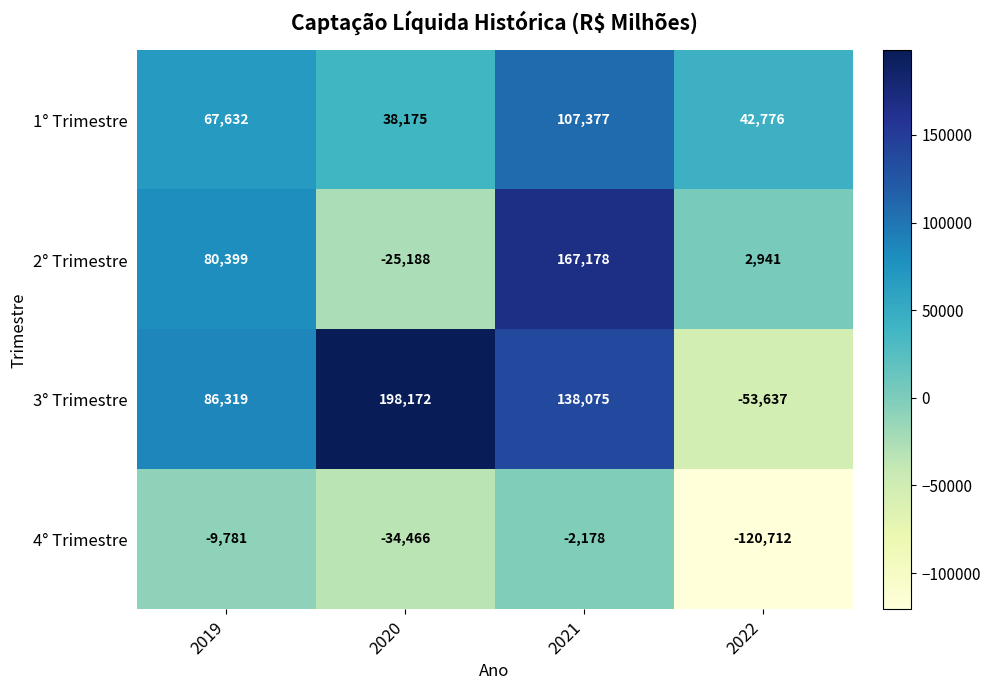

Reading left to right, extract all data points from this chart.

1° Trimestre: 67632	38175	107377	42776
2° Trimestre: 80399	-25188	167178	2941
3° Trimestre: 86319	198172	138075	-53637
4° Trimestre: -9781	-34466	-2178	-120712